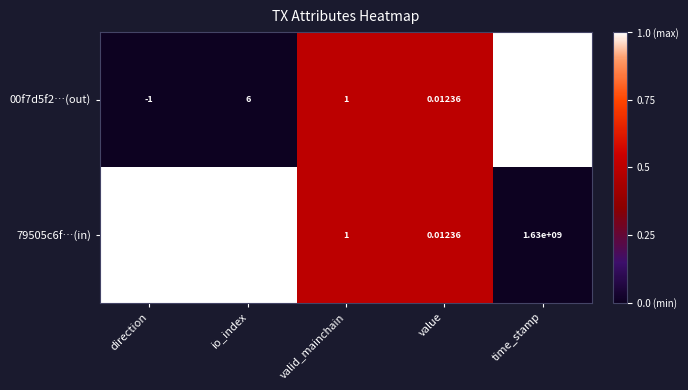

Which label corresponds to the largest value in the chart?

time_stamp